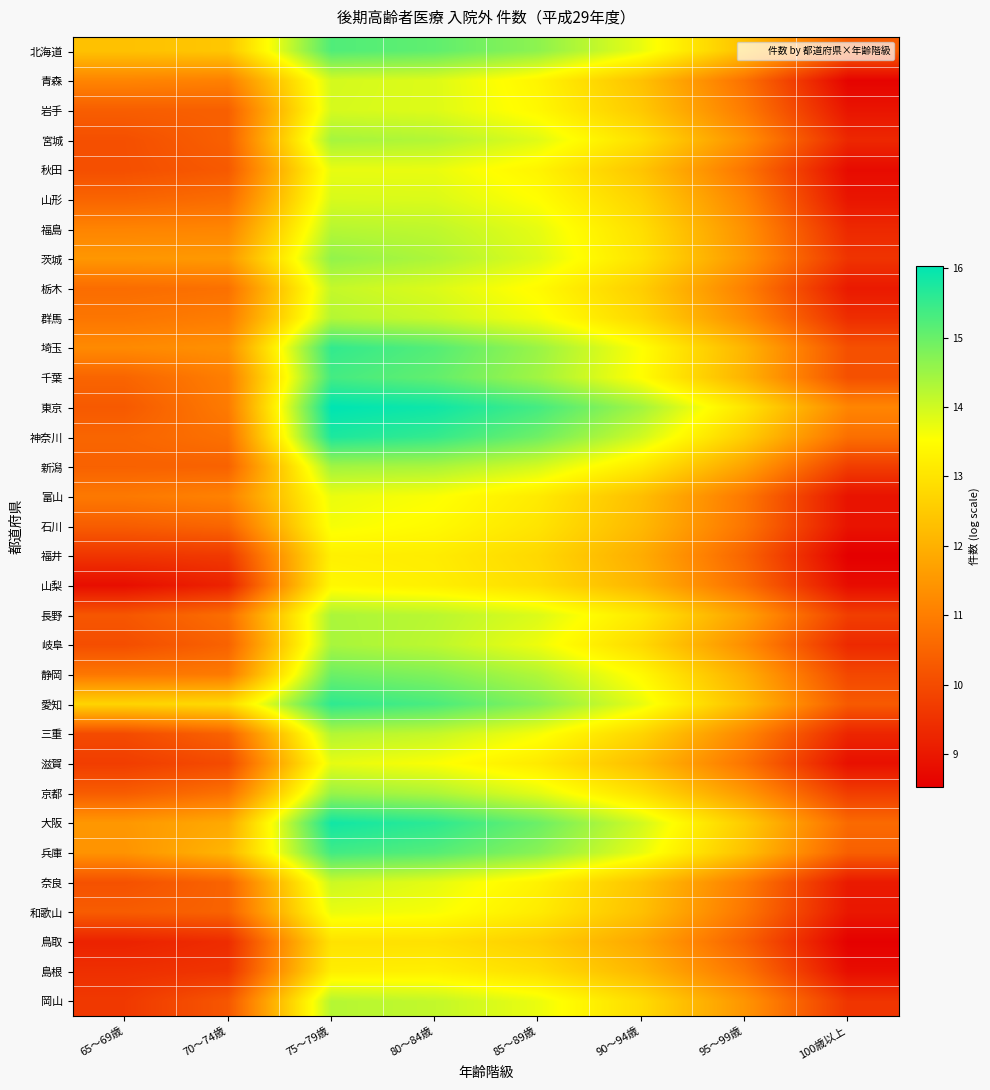

At which category is the sum across all series the highest?

75～79歳